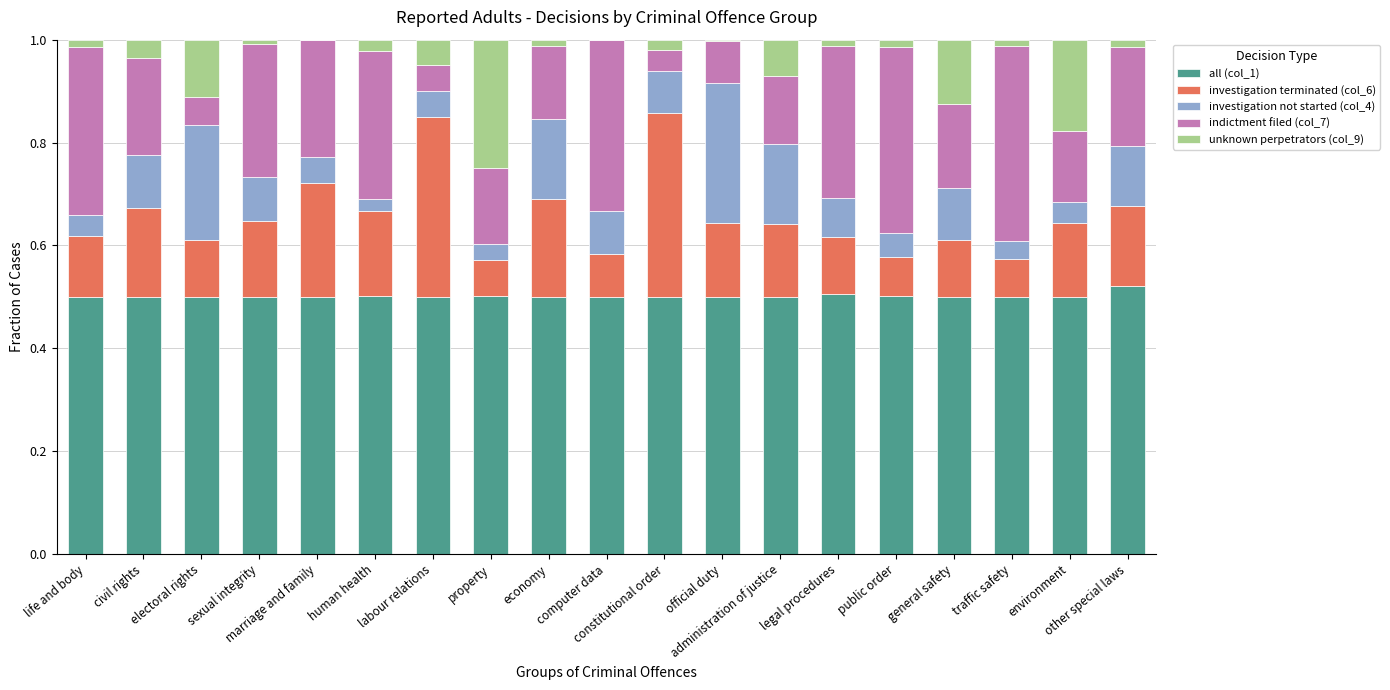

What is the label of the 11th bar from the right?

economy